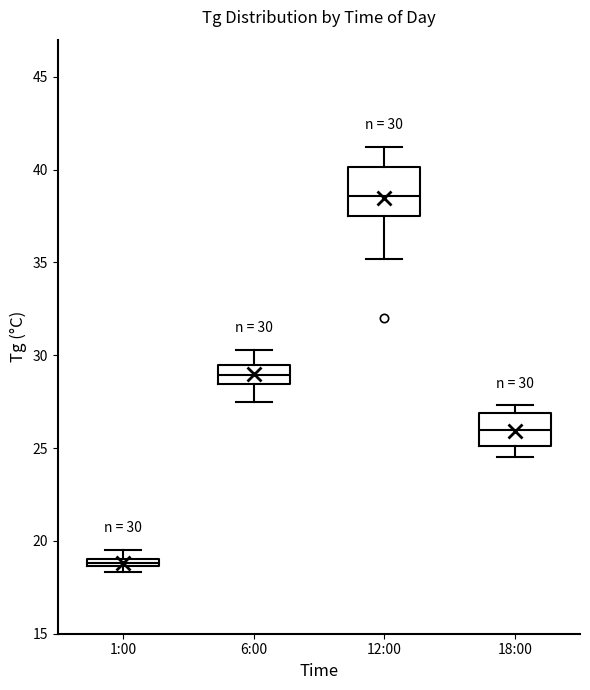

Which box is the tallest, from its lower edge to its upper edge?

12:00